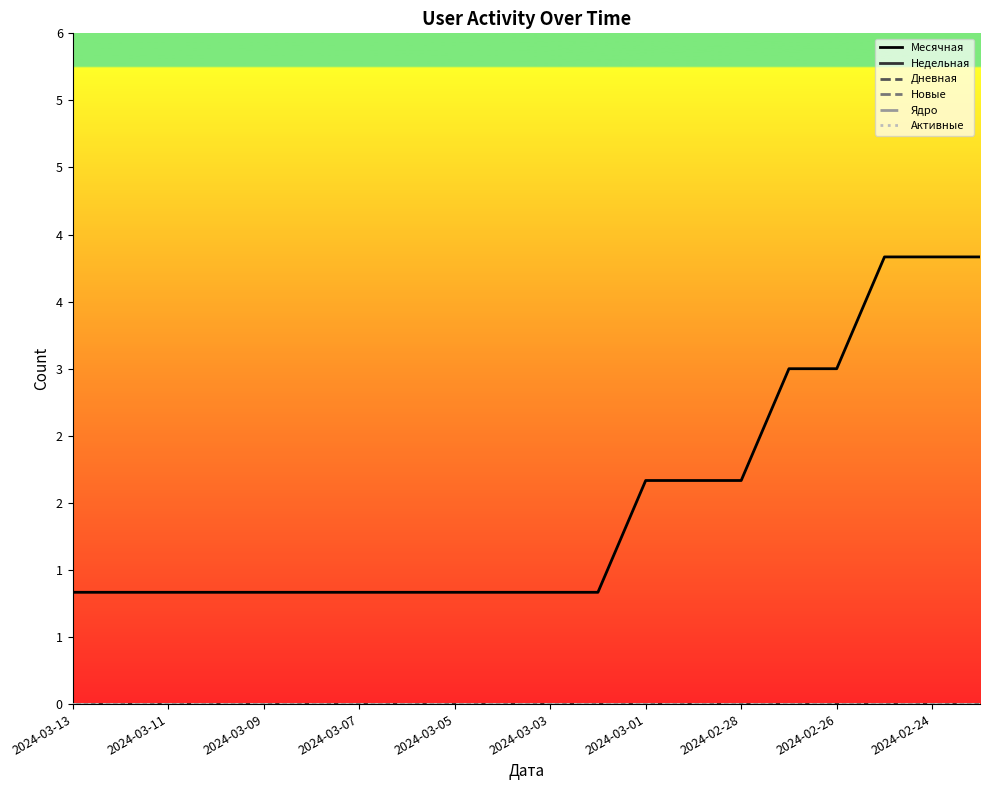

Does the chart have visible grid lines?

No